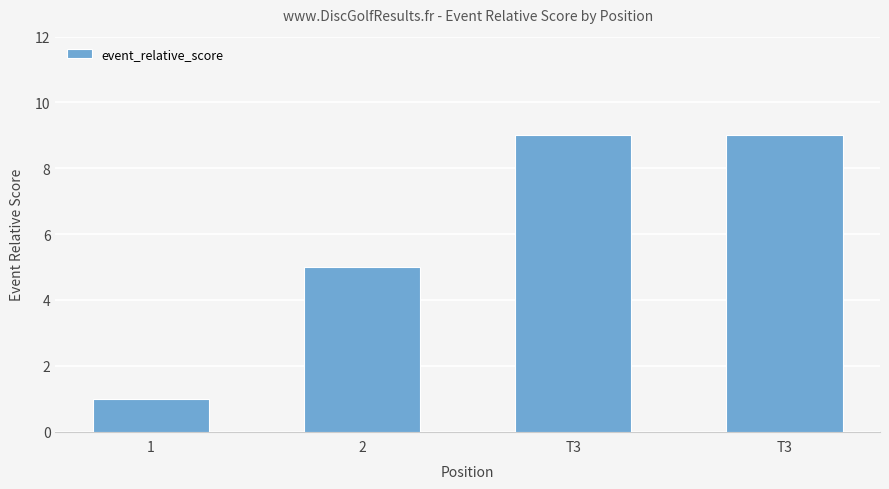

What is the label of the 1st bar from the left?

1